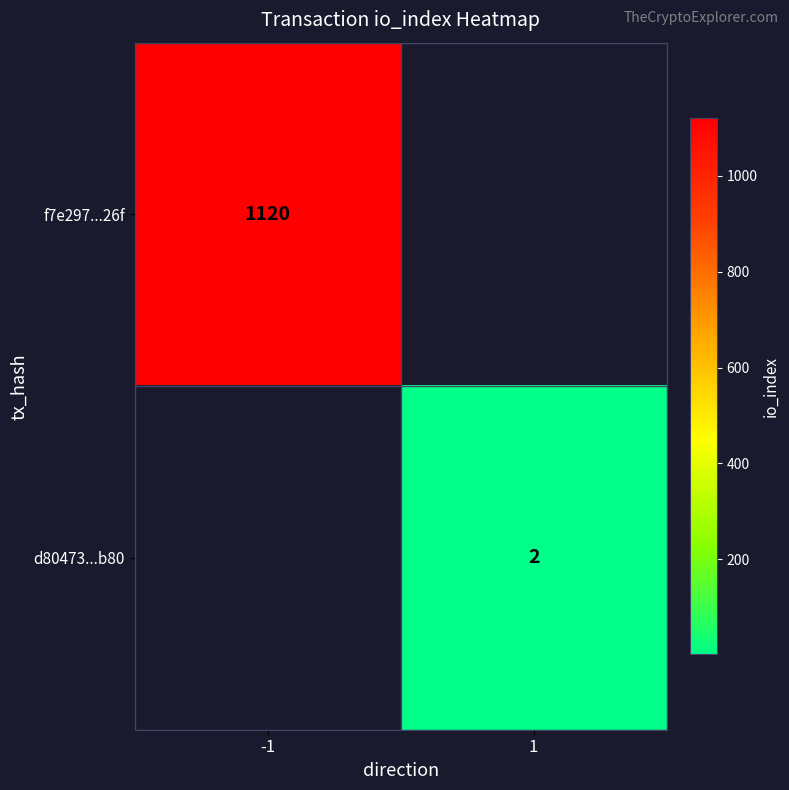

The f7e297...26f series shows 504 at -1. True or false?

False